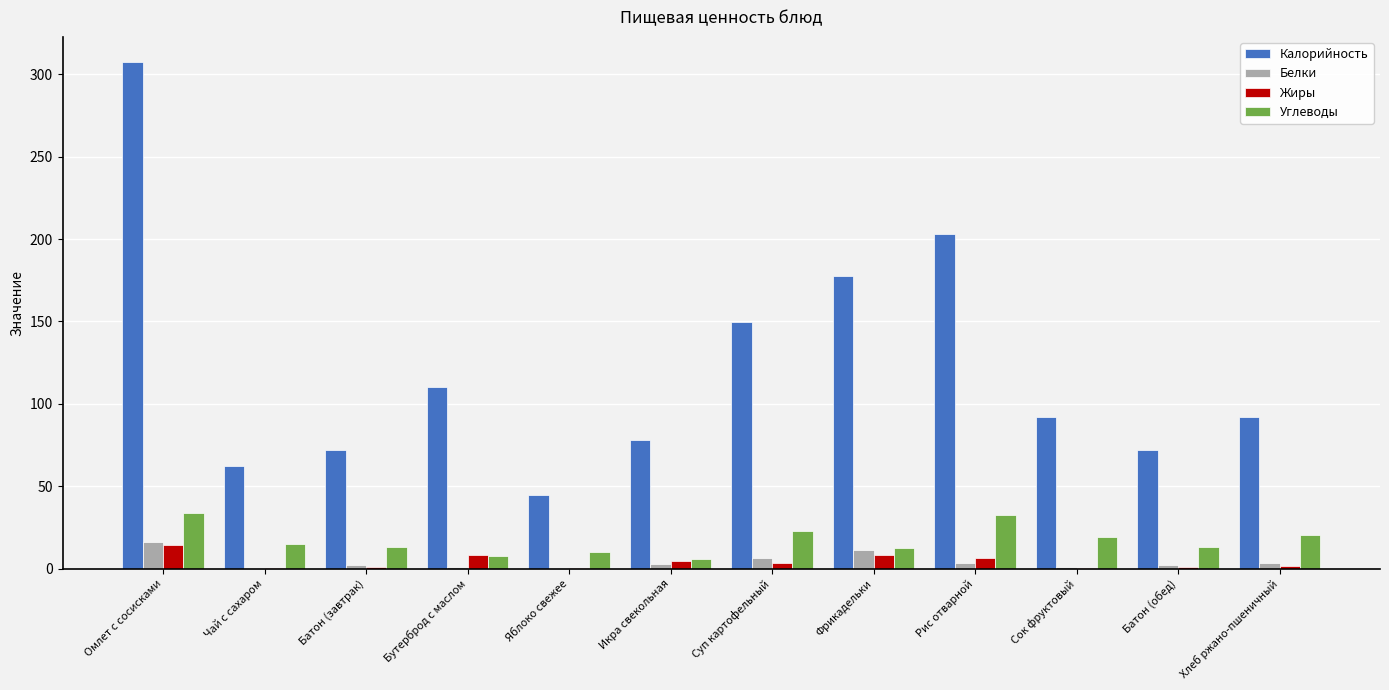

What is the maximum value for Белки?

16.4